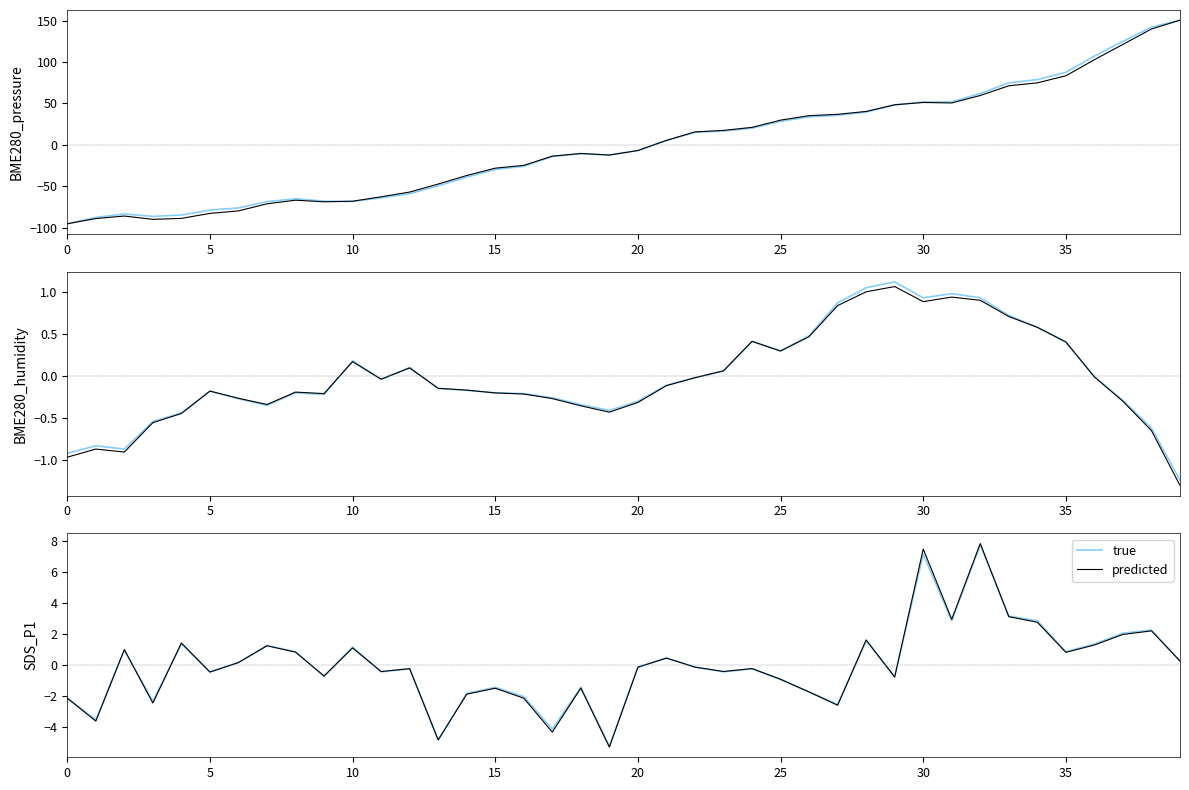

True or false: predicted and true cross at least once.

True